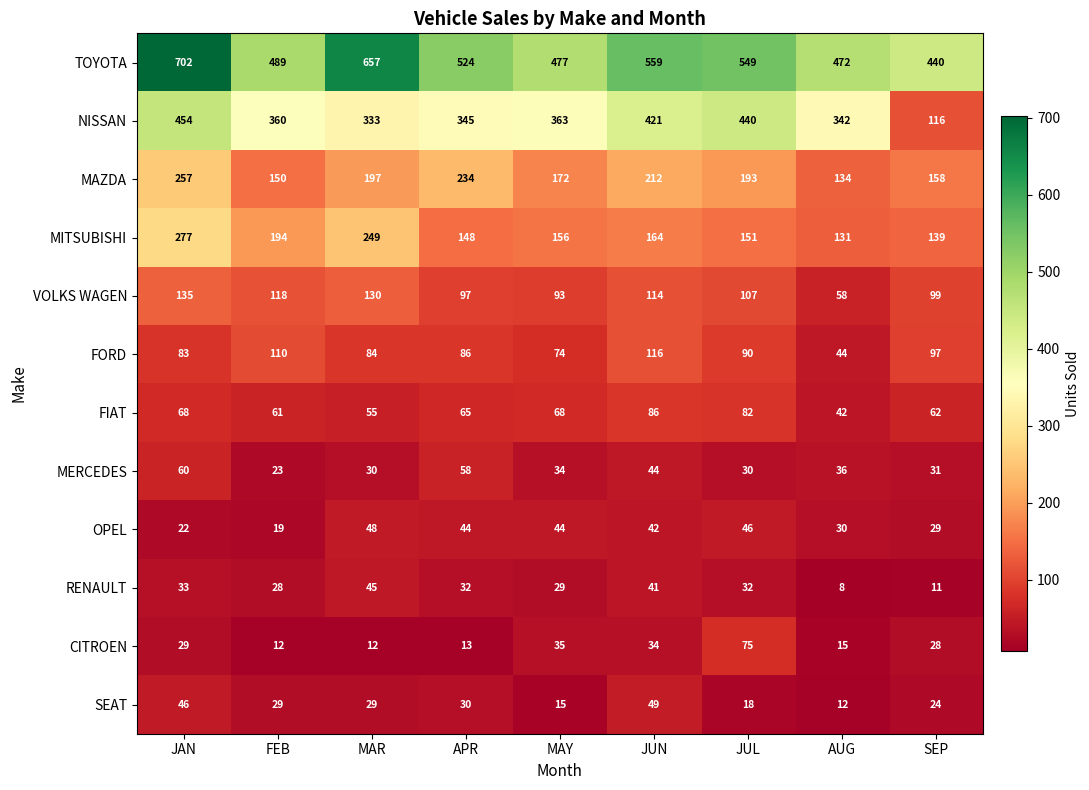

What is the minimum value for FORD?

44